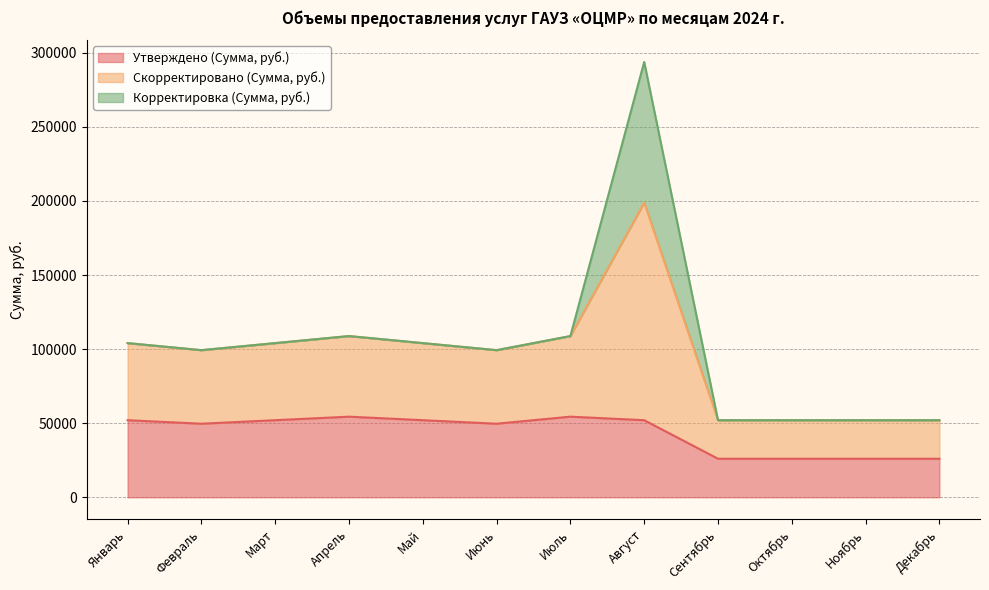

What is the difference between the maximum and minimum values in the Утверждено (Сумма, руб.) series?

28397.5